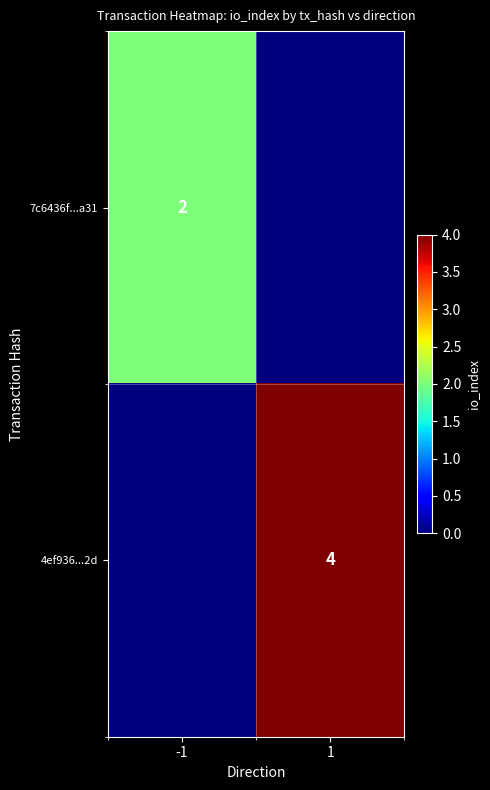

Is the value of 7c6436f...a31 at -1 greater than the value of 4ef936...2d at 1?

No